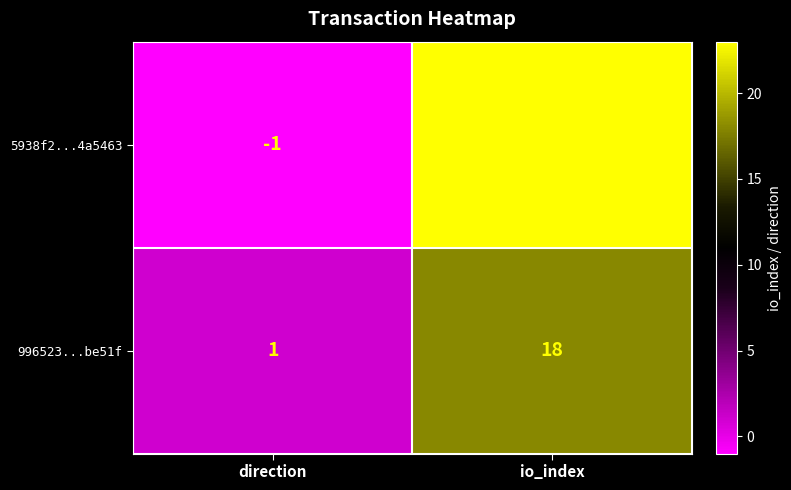

Which series has the widest spread of values?

5938f2...4a5463